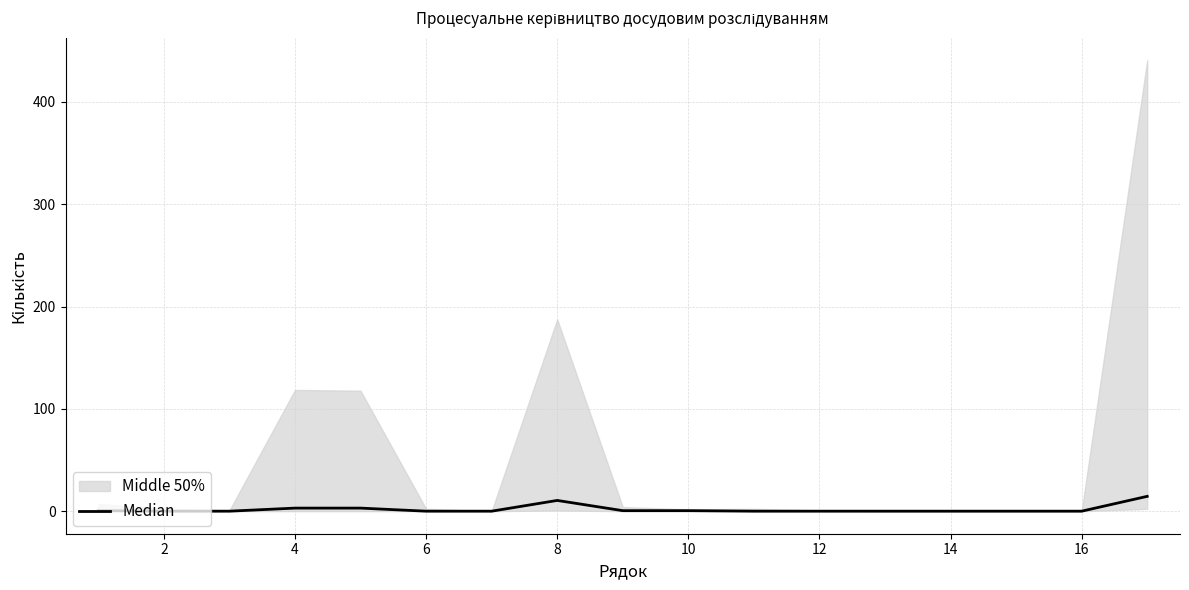

Is it true that the value at 6 is 0.0?

True